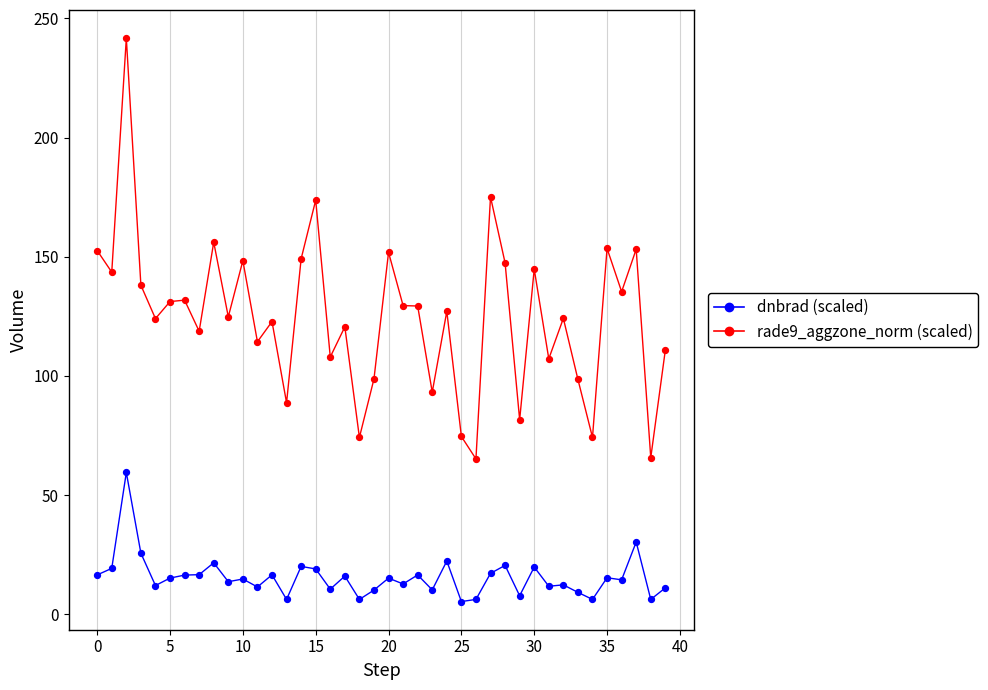

Across all data points, what is the range of Y values (max minus min)?

236.3